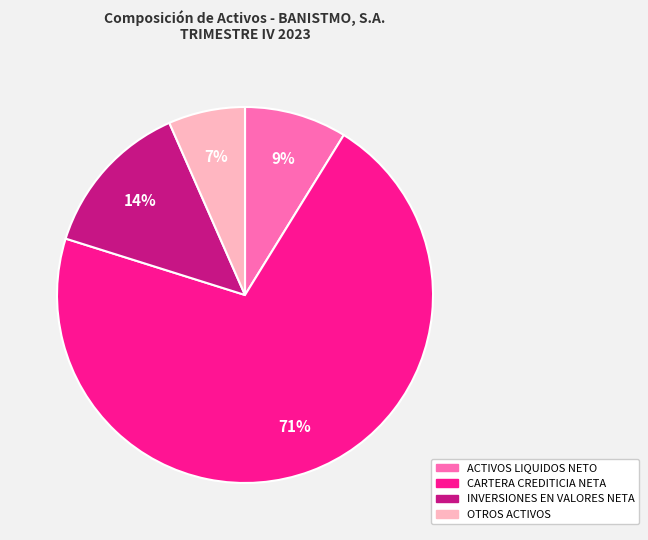

To the nearest percent, what is the average slice percentage?

25%